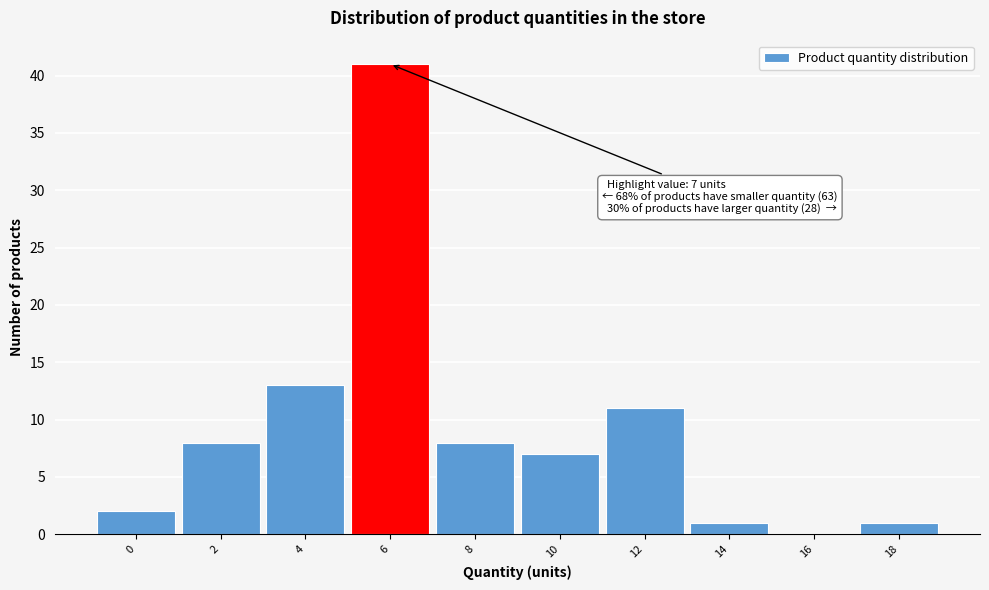

Reading left to right, what are all the values shown in this chart?

0=2	2=8	4=13	6=41	8=8	10=7	12=11	14=1	16=0	18=1